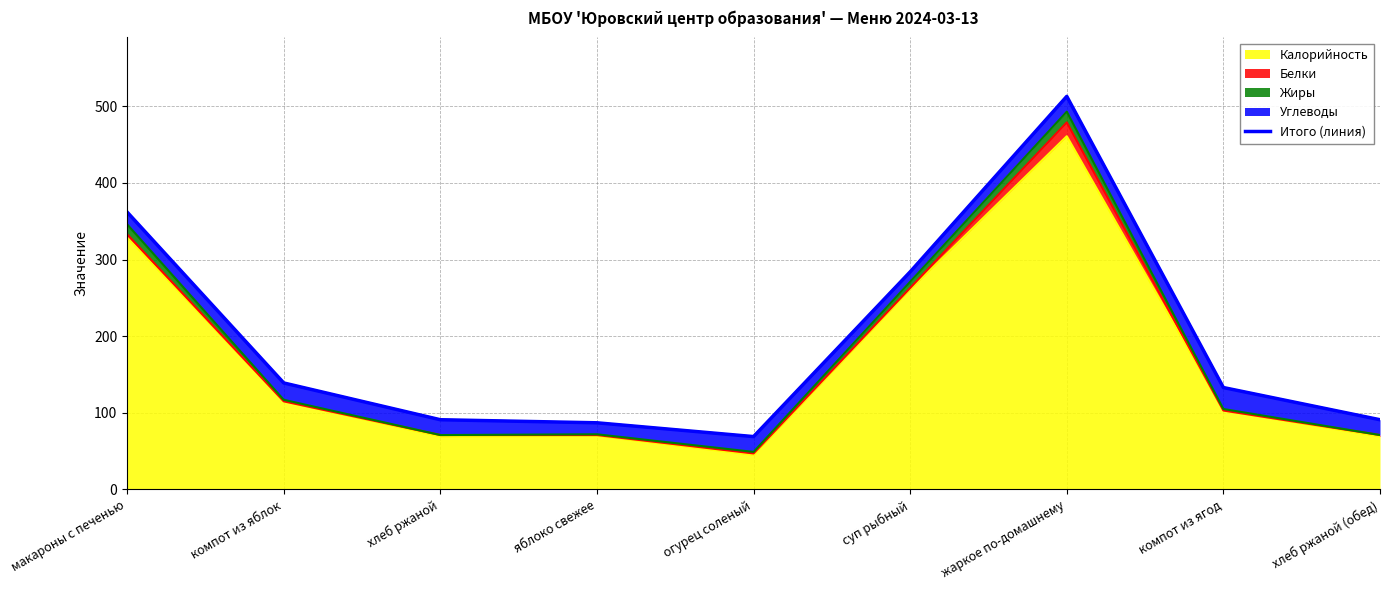

Is it true that Калорийность equals 12 at огурец соленый?

False